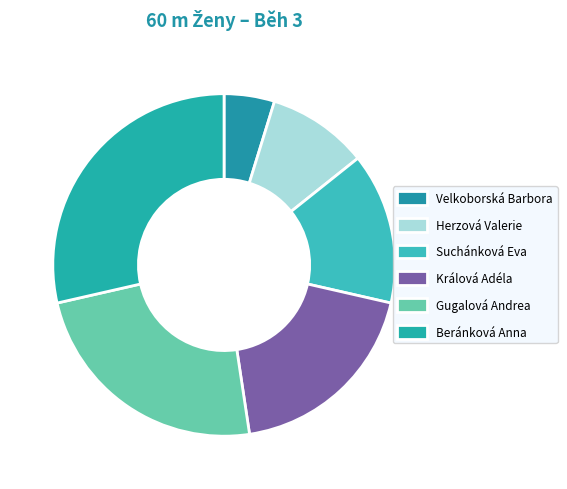

How many slices are in this pie chart?

6